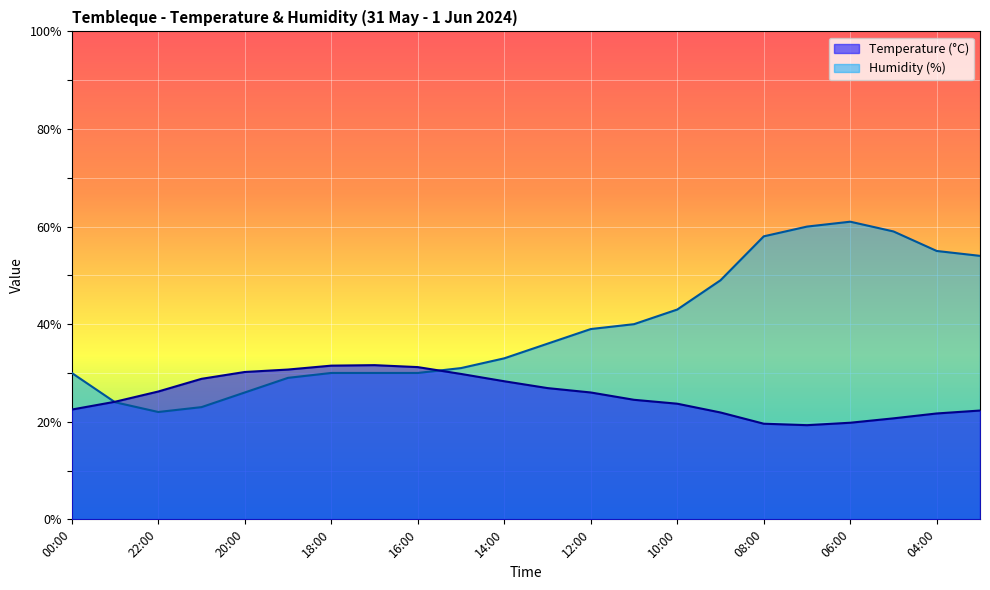

Reading left to right, transcribe all the data shown in this chart.

Temperature (°C): 00:00=22.5	23:00=24.1	22:00=26.2	21:00=28.8	20:00=30.2	19:00=30.7	18:00=31.5	17:00=31.6	16:00=31.2	15:00=29.8	14:00=28.3	13:00=26.9	12:00=26.0	11:00=24.5	10:00=23.7	09:00=21.9	08:00=19.6	07:00=19.3	06:00=19.8	05:00=20.7	04:00=21.7	03:00=22.3
Humidity (%): 00:00=30.0	23:00=24.0	22:00=22.0	21:00=23.0	20:00=26.0	19:00=29.0	18:00=30.0	17:00=30.0	16:00=30.0	15:00=31.0	14:00=33.0	13:00=36.0	12:00=39.0	11:00=40.0	10:00=43.0	09:00=49.0	08:00=58.0	07:00=60.0	06:00=61.0	05:00=59.0	04:00=55.0	03:00=54.0